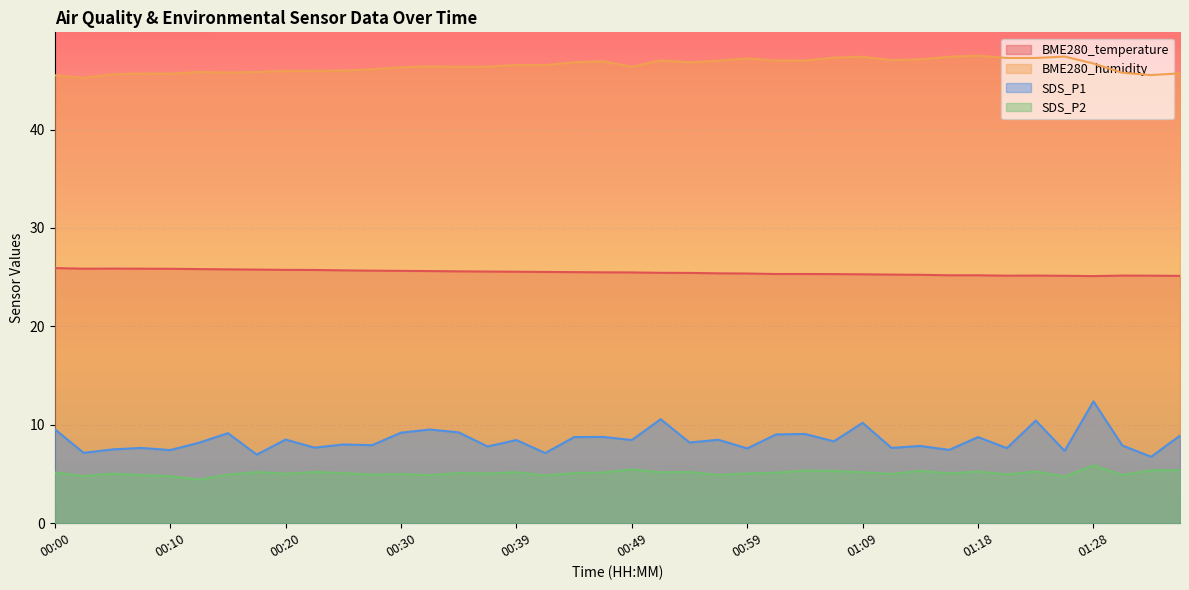

Reading right to left, what are all the values shown in this chart?

BME280_temperature: 01:35=25.1	01:33=25.1	01:30=25.2	01:28=25.1	01:25=25.1	01:23=25.2	01:21=25.1	01:18=25.2	01:16=25.2	01:13=25.2	01:11=25.3	01:09=25.3	01:06=25.3	01:04=25.3	01:01=25.3	00:59=25.4	00:56=25.4	00:54=25.4	00:51=25.4	00:49=25.5	00:47=25.5	00:44=25.5	00:42=25.5	00:39=25.6	00:37=25.6	00:34=25.6	00:32=25.6	00:30=25.6	00:27=25.7	00:25=25.7	00:22=25.7	00:20=25.7	00:17=25.8	00:15=25.8	00:12=25.8	00:10=25.9	00:08=25.9	00:05=25.9	00:03=25.9	00:00=25.9
BME280_humidity: 01:35=45.7	01:33=45.5	01:30=45.8	01:28=46.7	01:25=47.4	01:23=47.3	01:21=47.3	01:18=47.5	01:16=47.4	01:13=47.1	01:11=47.0	01:09=47.4	01:06=47.3	01:04=47.0	01:01=47.0	00:59=47.2	00:56=47.0	00:54=46.8	00:51=47.0	00:49=46.4	00:47=46.9	00:44=46.8	00:42=46.5	00:39=46.5	00:37=46.4	00:34=46.4	00:32=46.4	00:30=46.3	00:27=46.1	00:25=46.0	00:22=46.0	00:20=46.0	00:17=45.8	00:15=45.8	00:12=45.8	00:10=45.7	00:08=45.7	00:05=45.6	00:03=45.2	00:00=45.5
SDS_P1: 01:35=8.9	01:33=6.8	01:30=7.9	01:28=12.4	01:25=7.3	01:23=10.4	01:21=7.6	01:18=8.8	01:16=7.5	01:13=7.8	01:11=7.7	01:09=10.2	01:06=8.3	01:04=9.1	01:01=9.0	00:59=7.6	00:56=8.5	00:54=8.2	00:51=10.6	00:49=8.4	00:47=8.8	00:44=8.8	00:42=7.1	00:39=8.4	00:37=7.8	00:34=9.2	00:32=9.5	00:30=9.2	00:27=7.9	00:25=8.0	00:22=7.7	00:20=8.5	00:17=7.0	00:15=9.2	00:12=8.2	00:10=7.4	00:08=7.7	00:05=7.5	00:03=7.2	00:00=9.6
SDS_P2: 01:35=5.4	01:33=5.4	01:30=4.9	01:28=5.9	01:25=4.8	01:23=5.2	01:21=5.0	01:18=5.2	01:16=5.1	01:13=5.3	01:11=5.0	01:09=5.2	01:06=5.3	01:04=5.3	01:01=5.1	00:59=5.1	00:56=4.9	00:54=5.2	00:51=5.2	00:49=5.5	00:47=5.2	00:44=5.1	00:42=4.8	00:39=5.2	00:37=5.0	00:34=5.1	00:32=4.9	00:30=5.0	00:27=4.9	00:25=5.1	00:22=5.2	00:20=5.0	00:17=5.2	00:15=4.9	00:12=4.5	00:10=4.8	00:08=4.9	00:05=5.0	00:03=4.8	00:00=5.2